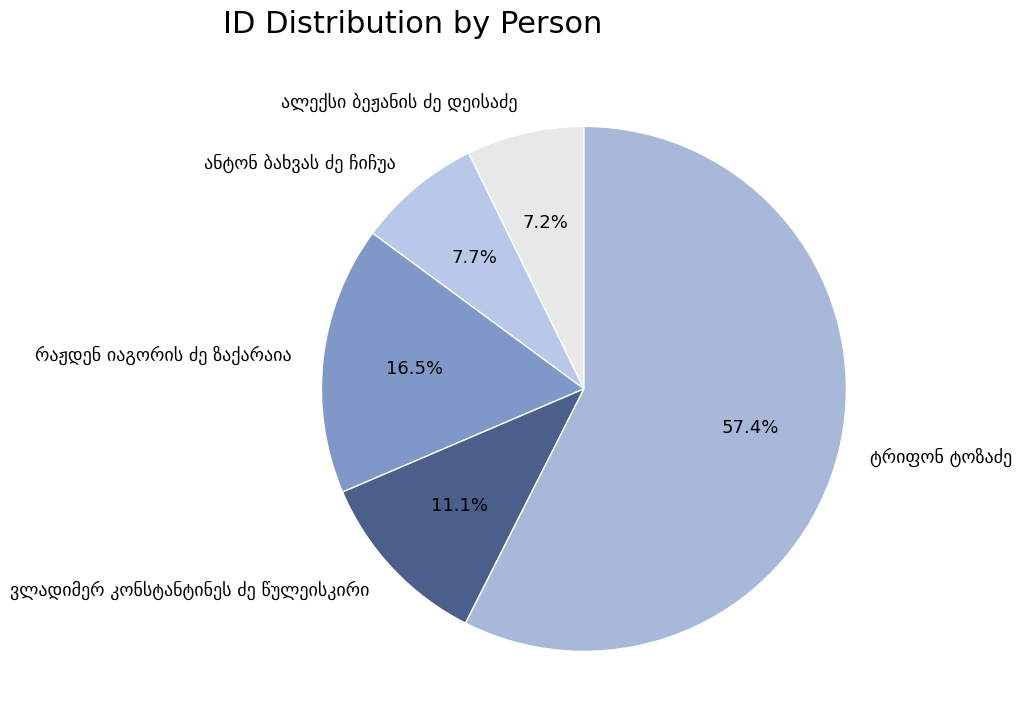

Does any single category account for the majority?

Yes